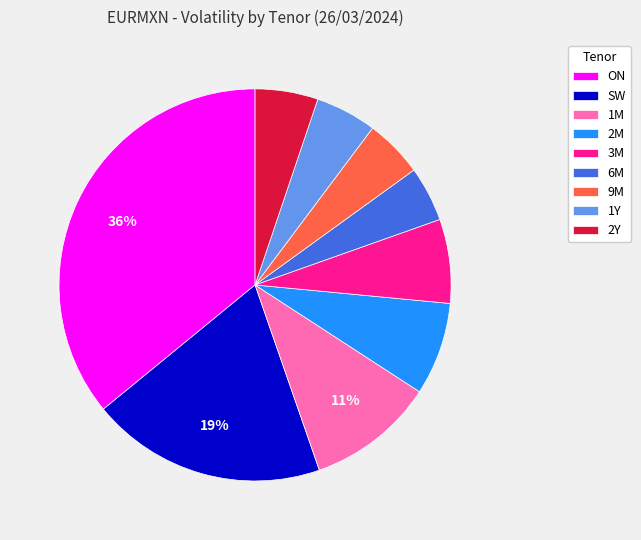

The SW slice represents 19% of the pie. True or false?

True